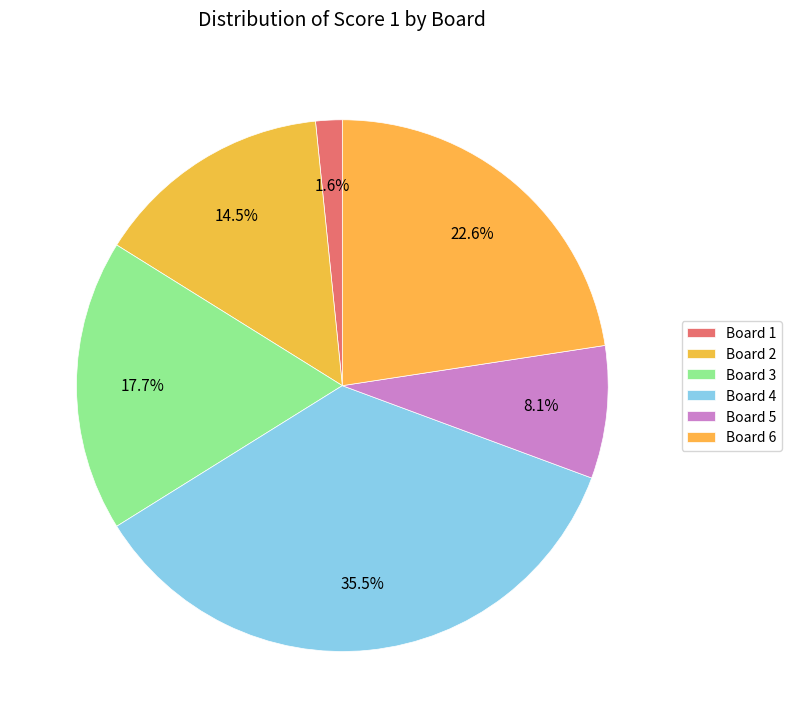

Rank the categories by value from lowest to highest.

Board 1, Board 5, Board 2, Board 3, Board 6, Board 4